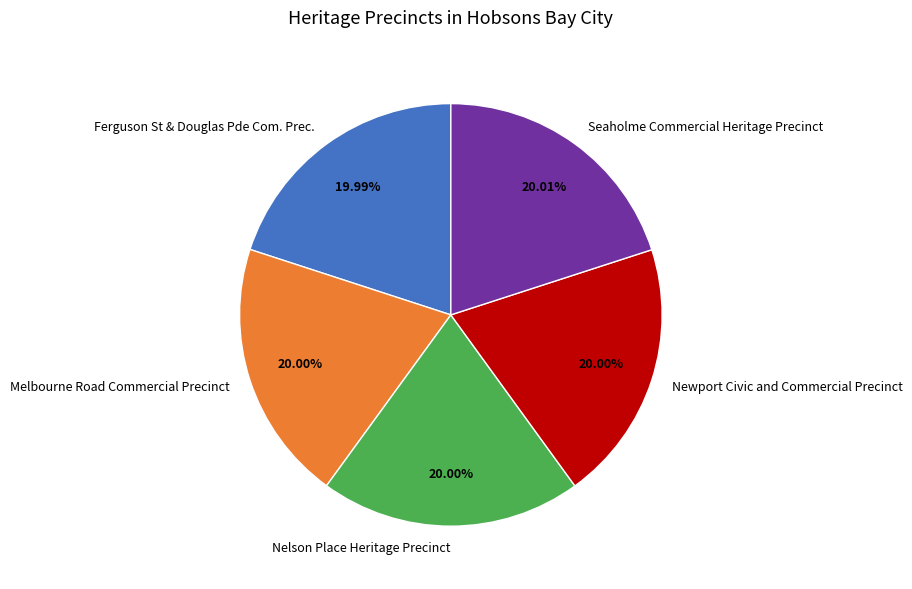

Does any single category account for the majority?

No